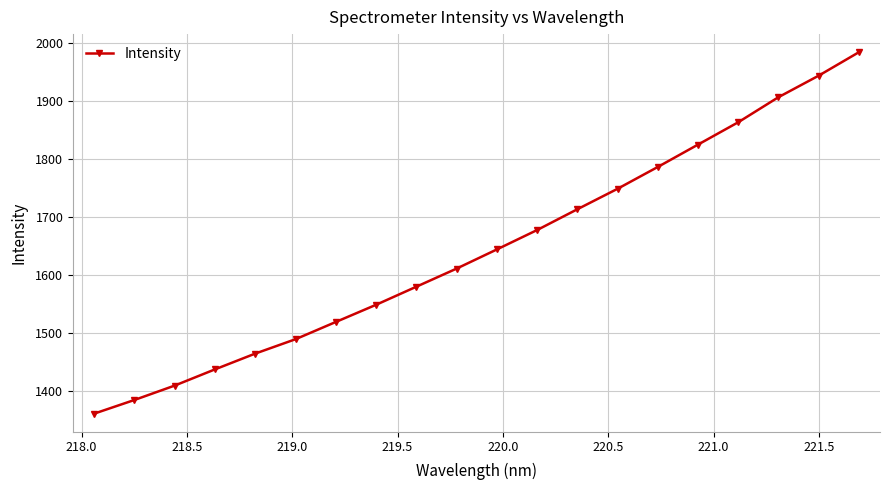

Does the chart have visible grid lines?

Yes